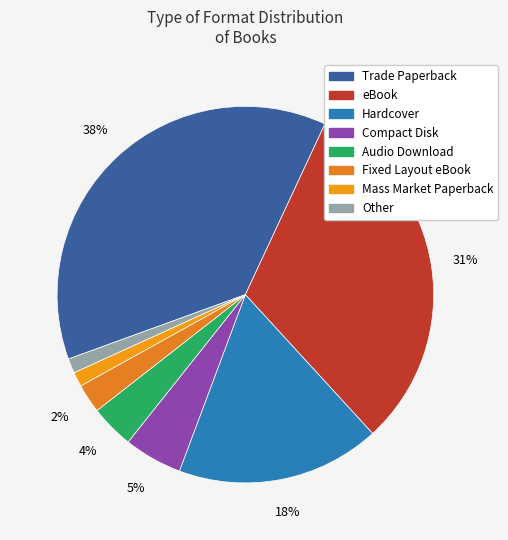

To the nearest percent, what is the average slice percentage?

12%